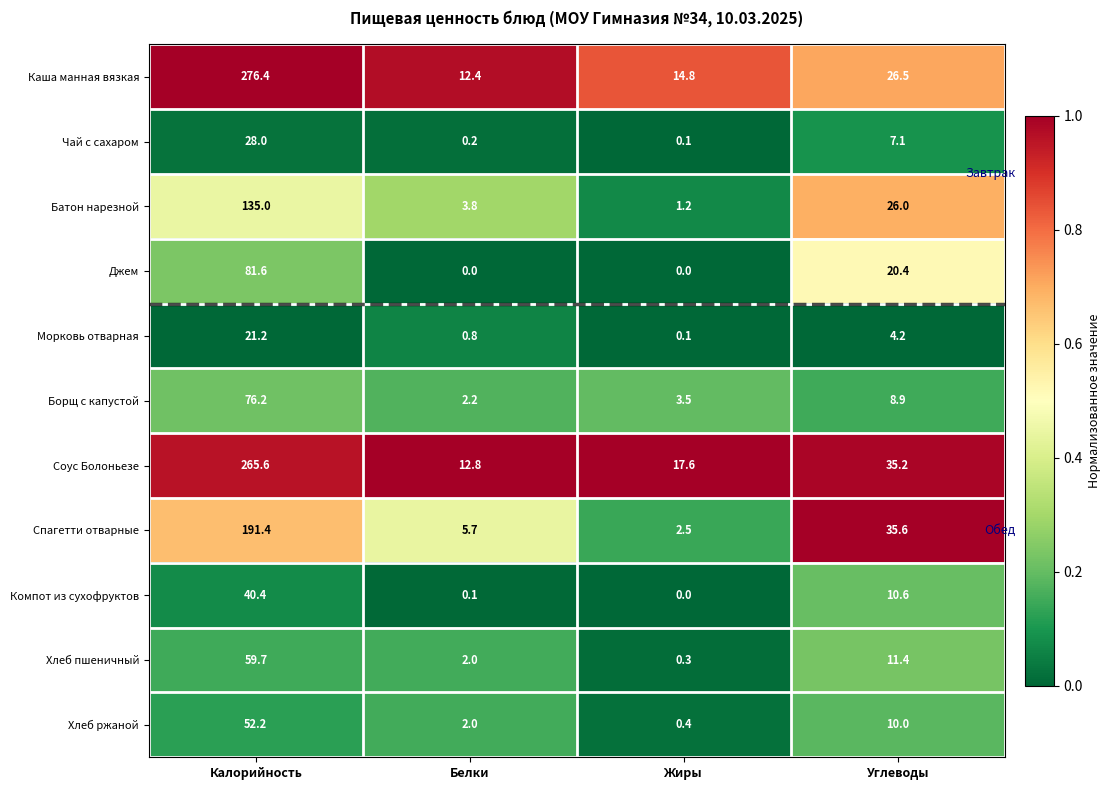

What is the highest value of the Чай с сахаром series?

28.0